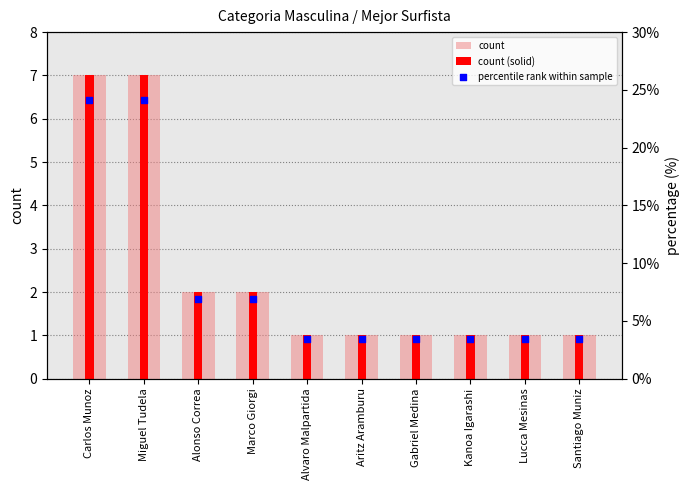

Which series contains the highest Y value?

count